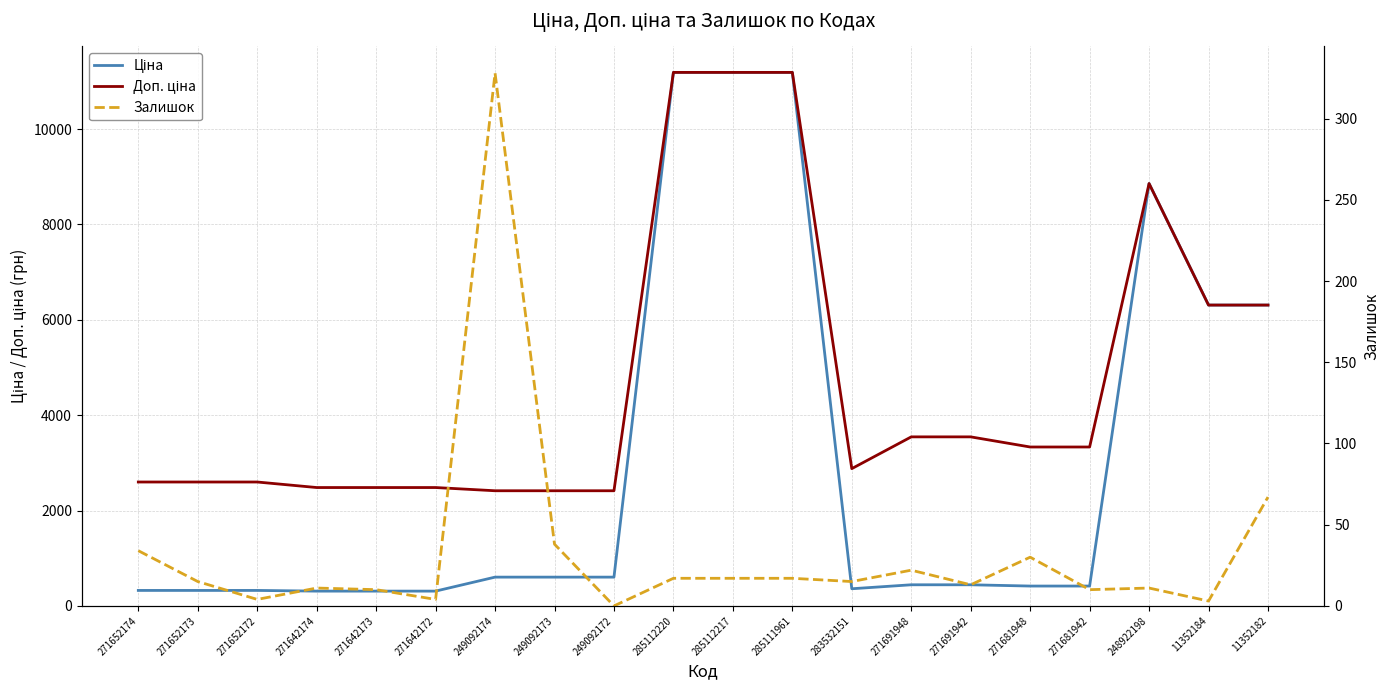

What is the label of the 20th point from the right?

271652174